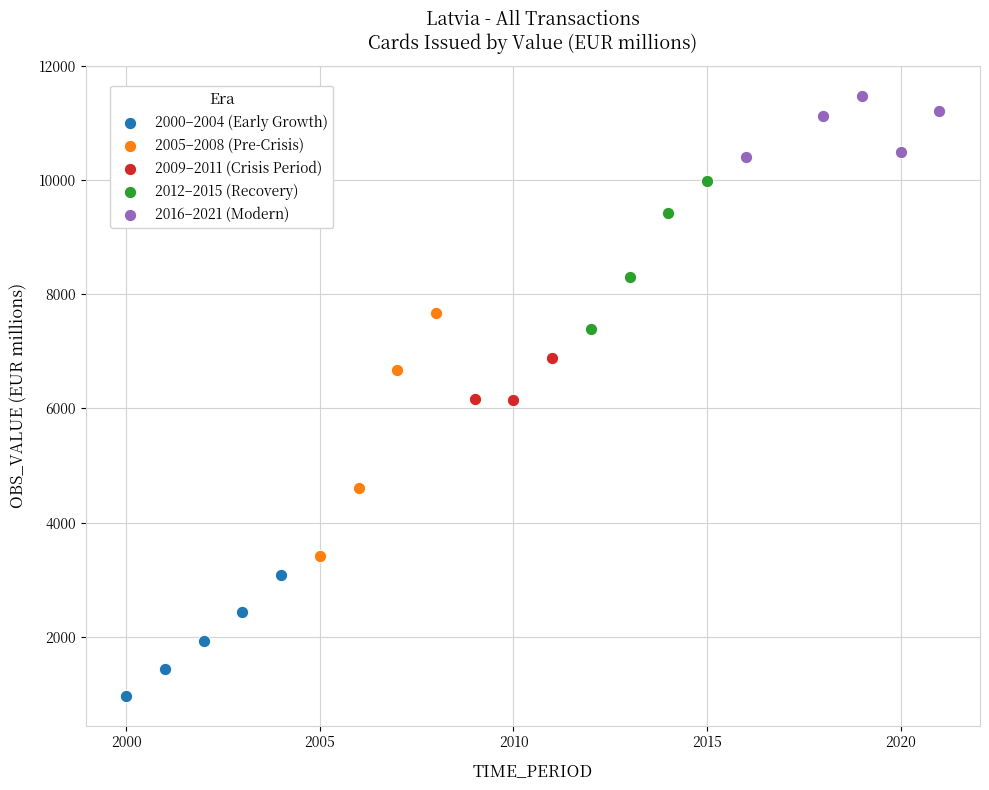

Which series has the largest Y range (max minus min)?

2005–2008 (Pre-Crisis)